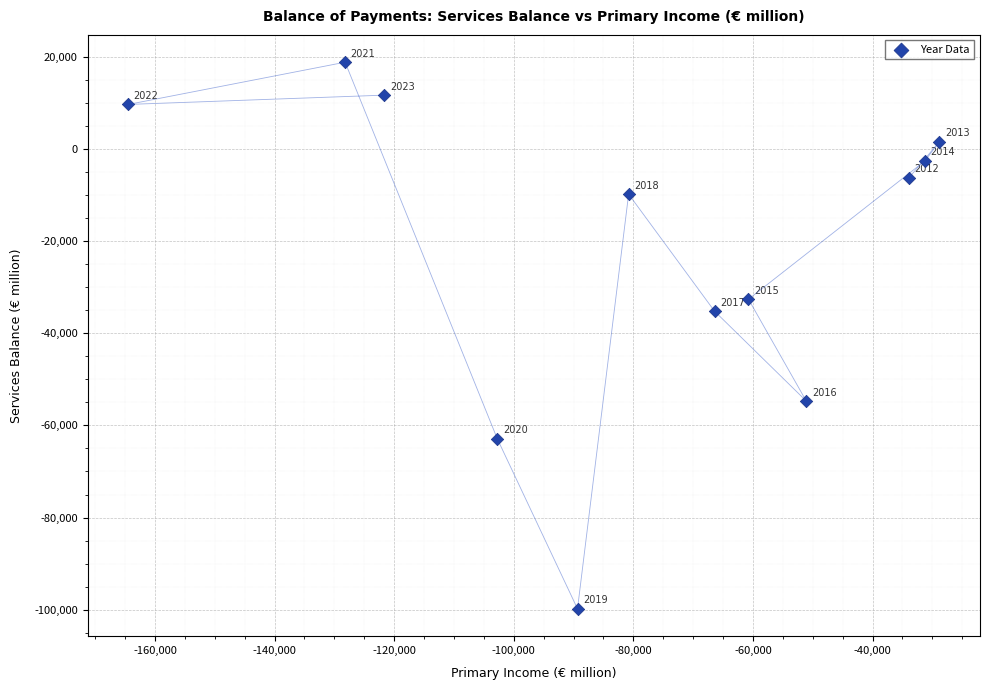

What Y value in the scatter plot is closest to -40475?

-35197